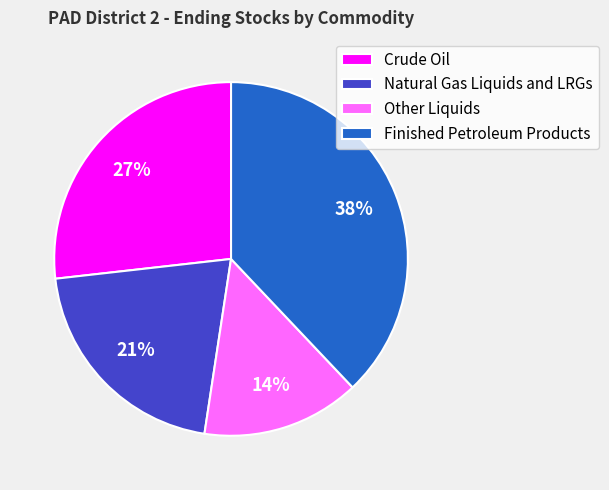

Approximately how many times larger is the value at Other Liquids compared to Crude Oil?

0.5